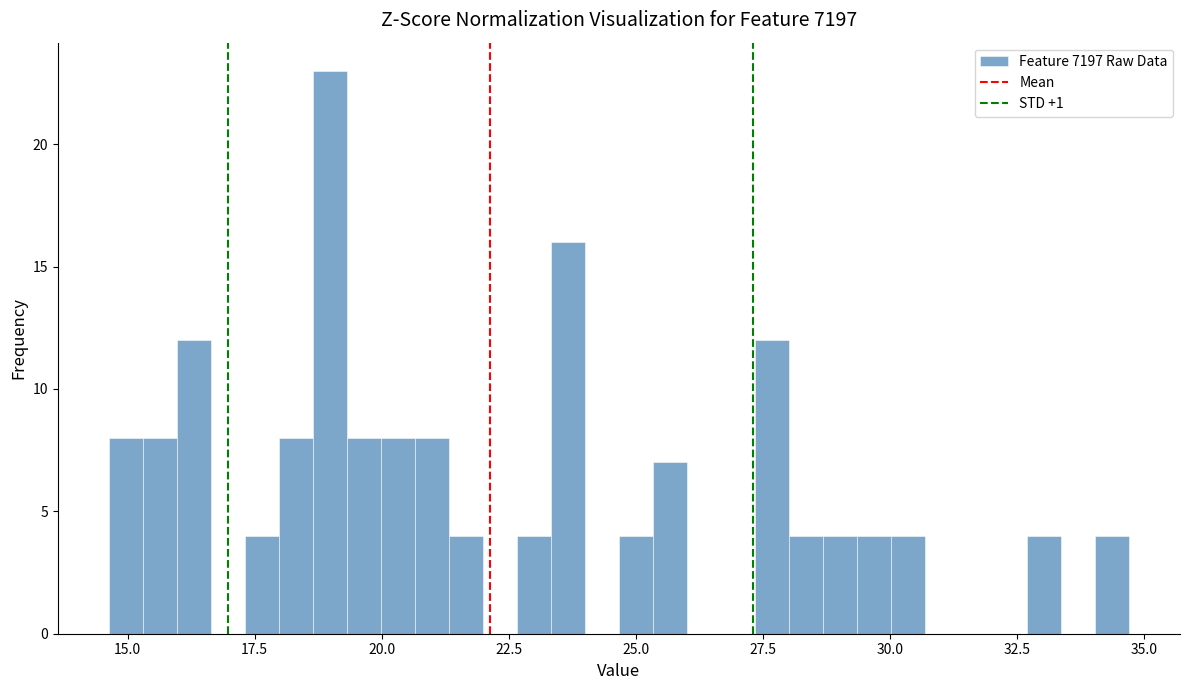

Around what value on the x-axis is the tallest bar? Give the approximate position of its centre, as read against the axis.

19.0